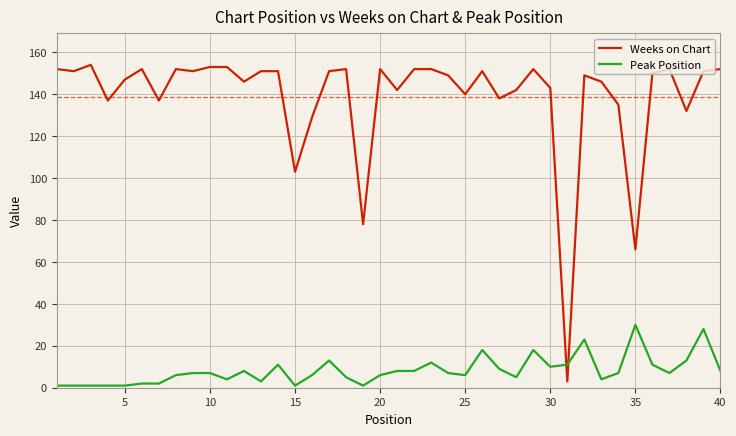

What are all the series names shown in the legend?

Weeks on Chart, Peak Position